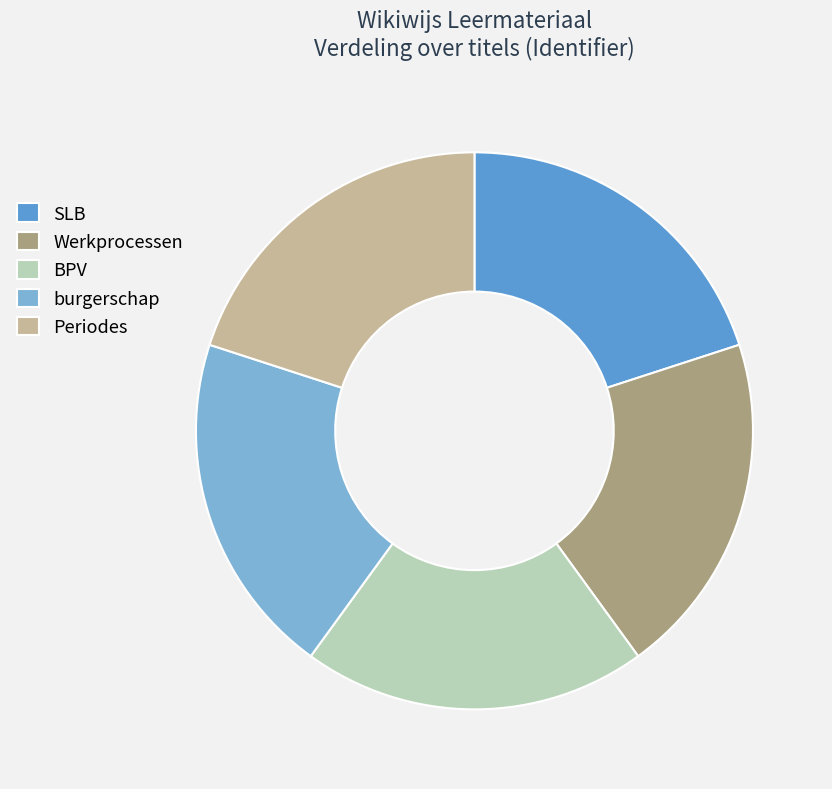

Approximately how many times larger is the value at BPV compared to burgerschap?

1.0